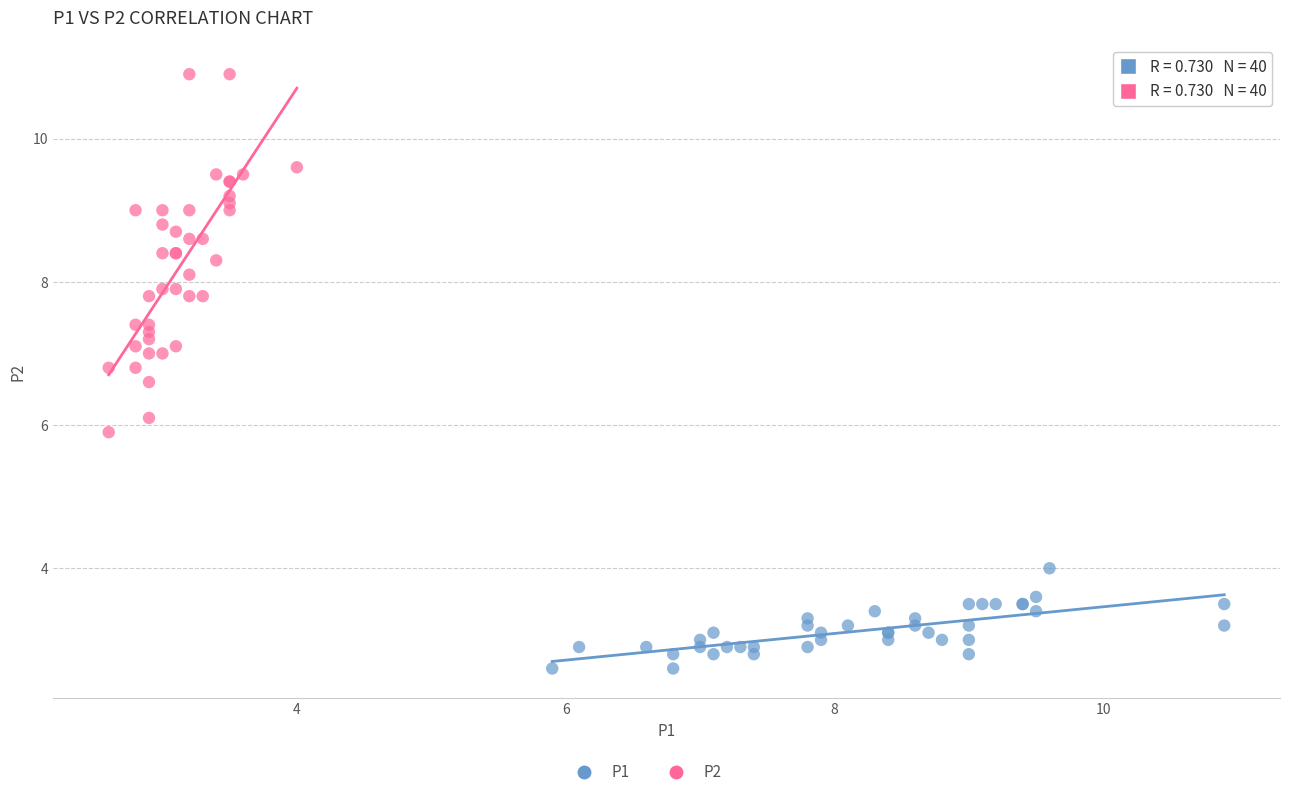

Which series has the widest spread of Y values?

P2